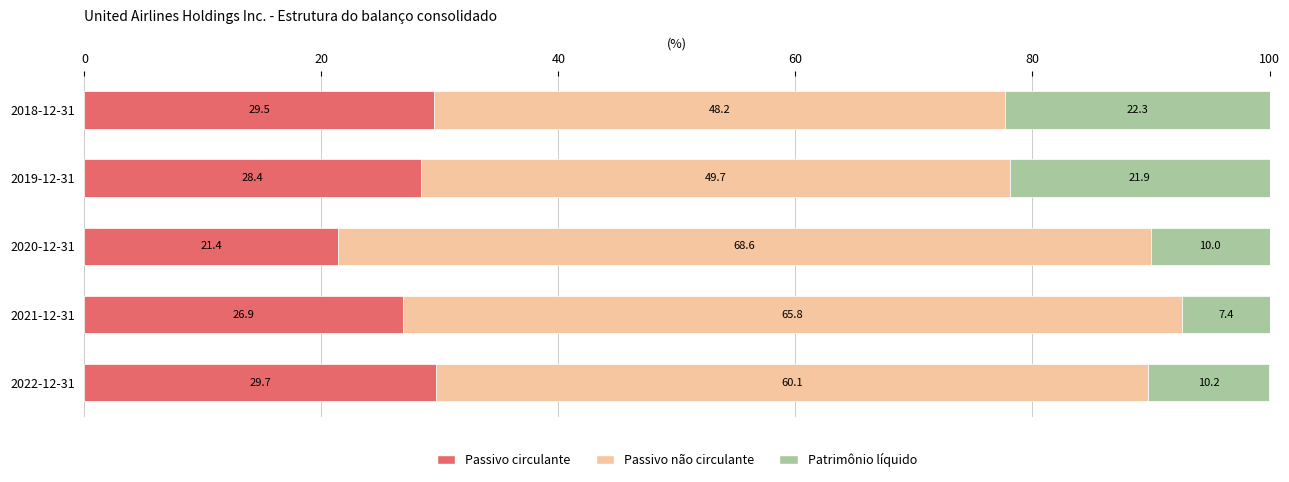

What is the highest value of the Passivo circulante series?

29.7